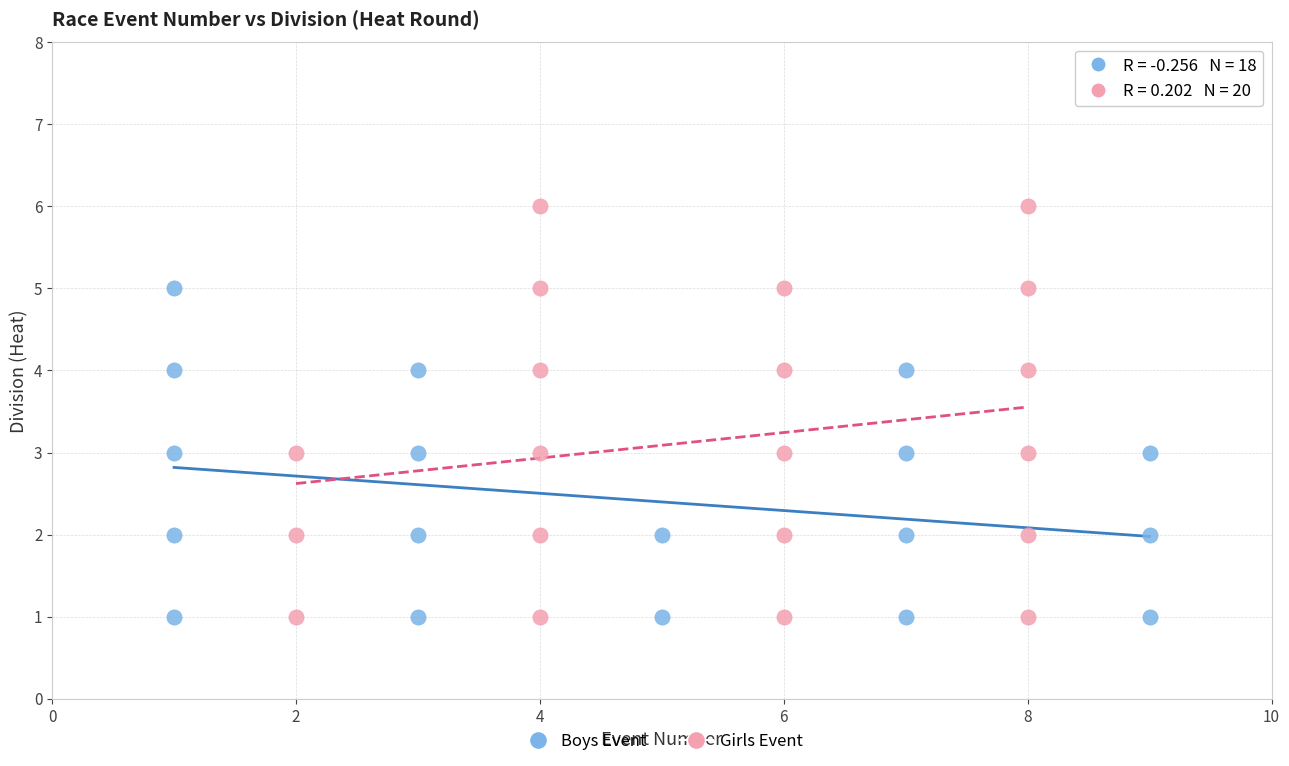

Which series reaches the maximum Y coordinate?

Girls Event